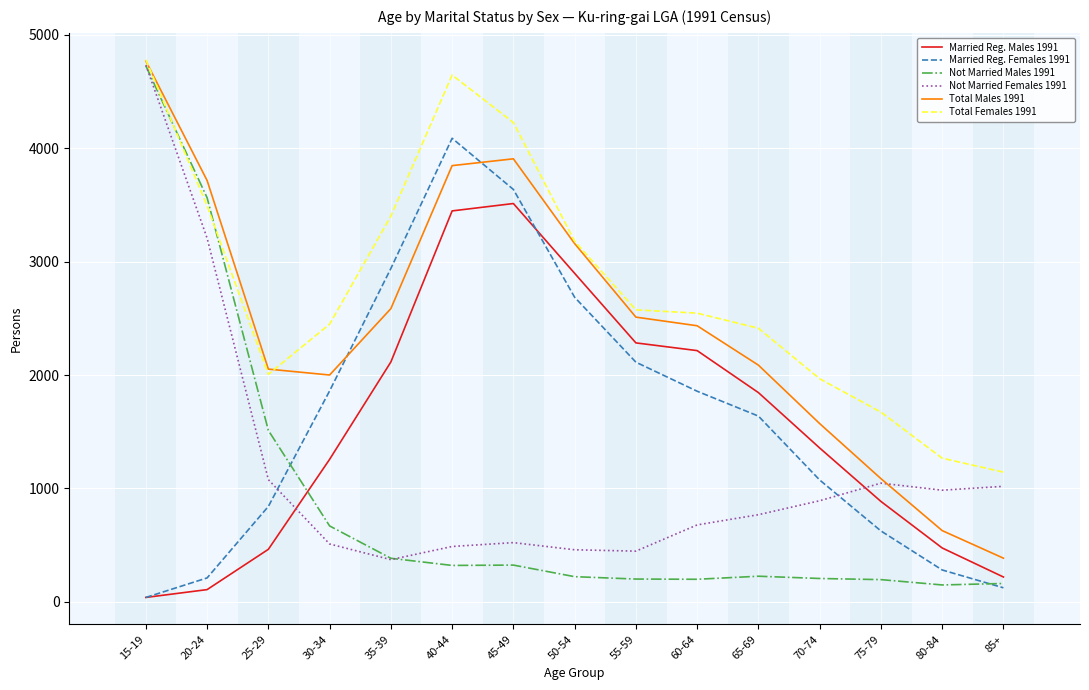

Which series ends up on top after the final intersection of Not Married Females 1991 and Married Reg. Males 1991?

Not Married Females 1991